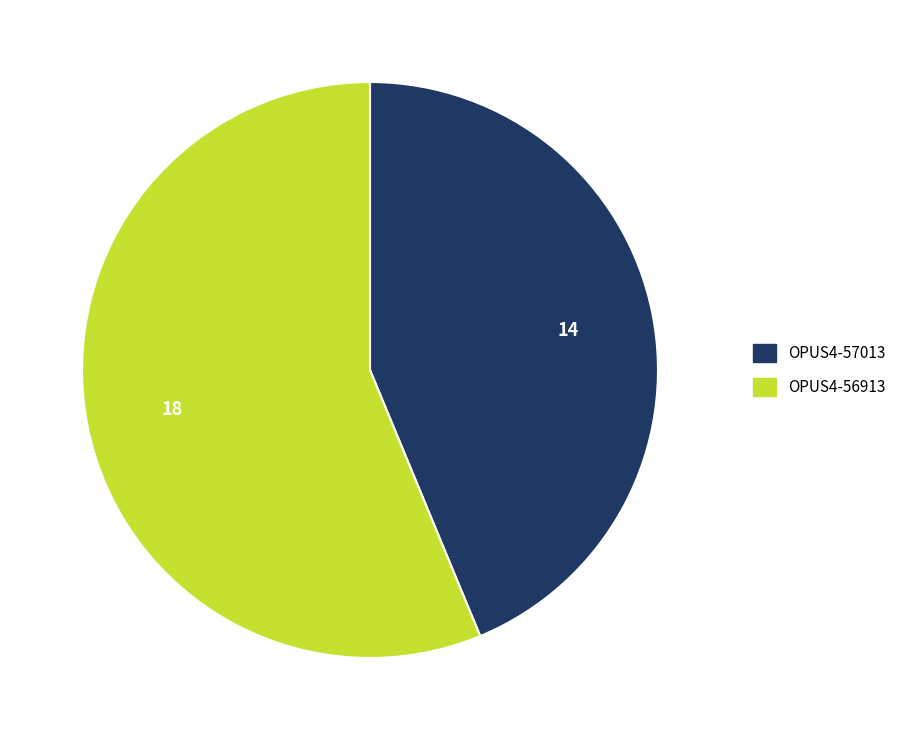

Which category has the biggest portion of the pie?

OPUS4-56913